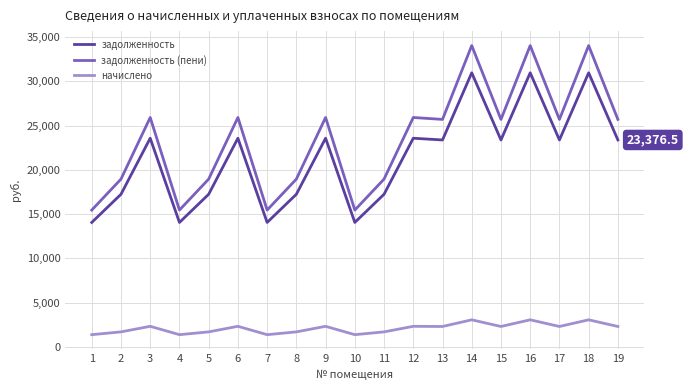

The value of задолженность at 13 is 10842.9. True or false?

False